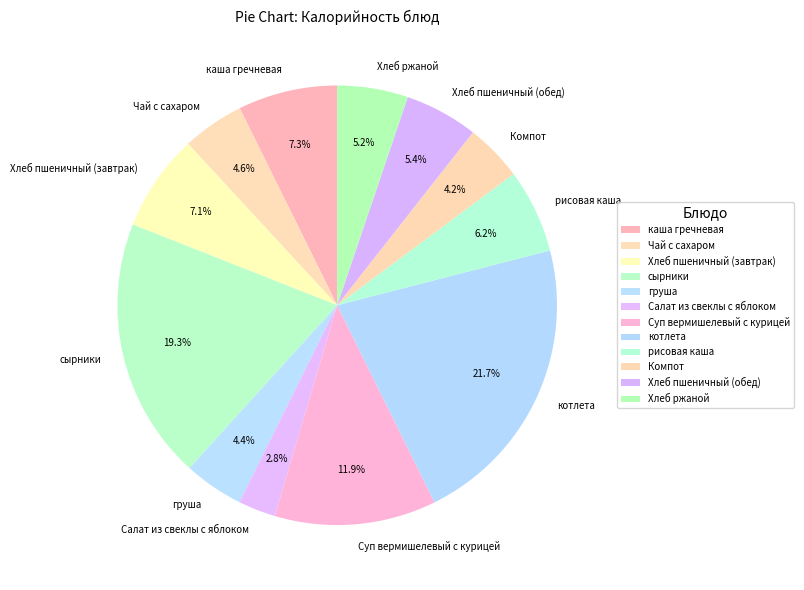

Is there a majority slice in this chart?

No